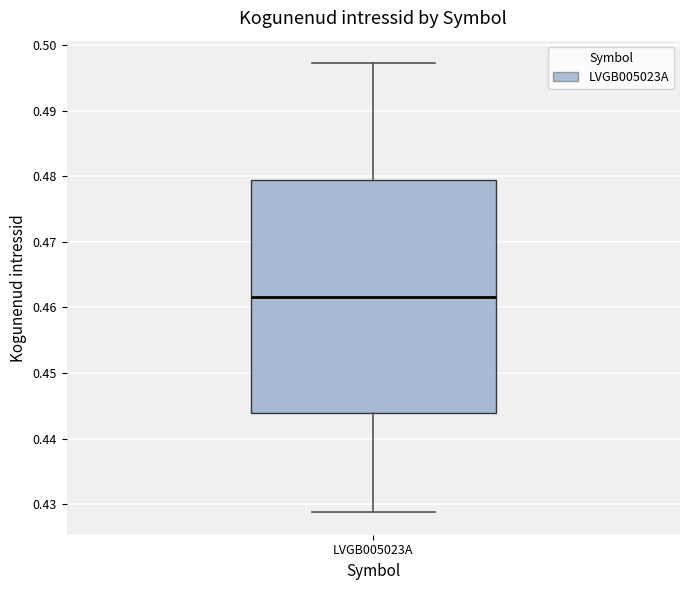

Transcribe this box plot: give where the median line is, the range the box spans, and where the two whiskers end, as read against the y-axis. The values are not printed on the chart, so give them approximately, as read against the axis.

median 0.462, box 0.444 to 0.479, whiskers 0.429 to 0.497